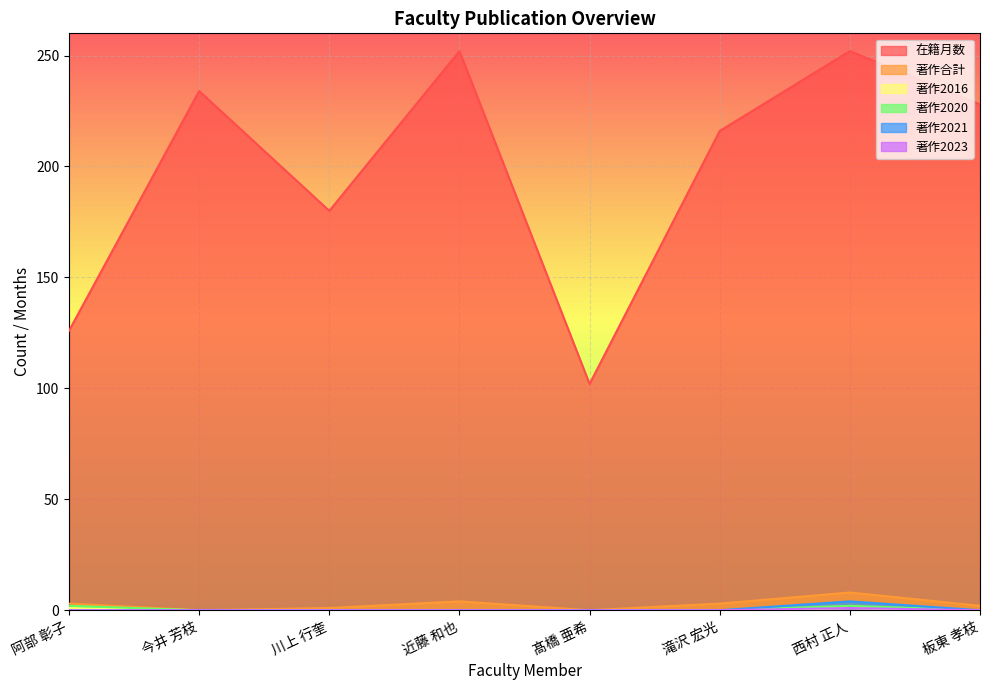

What is the value of the 著作2020 point at the 7th from the left?

2